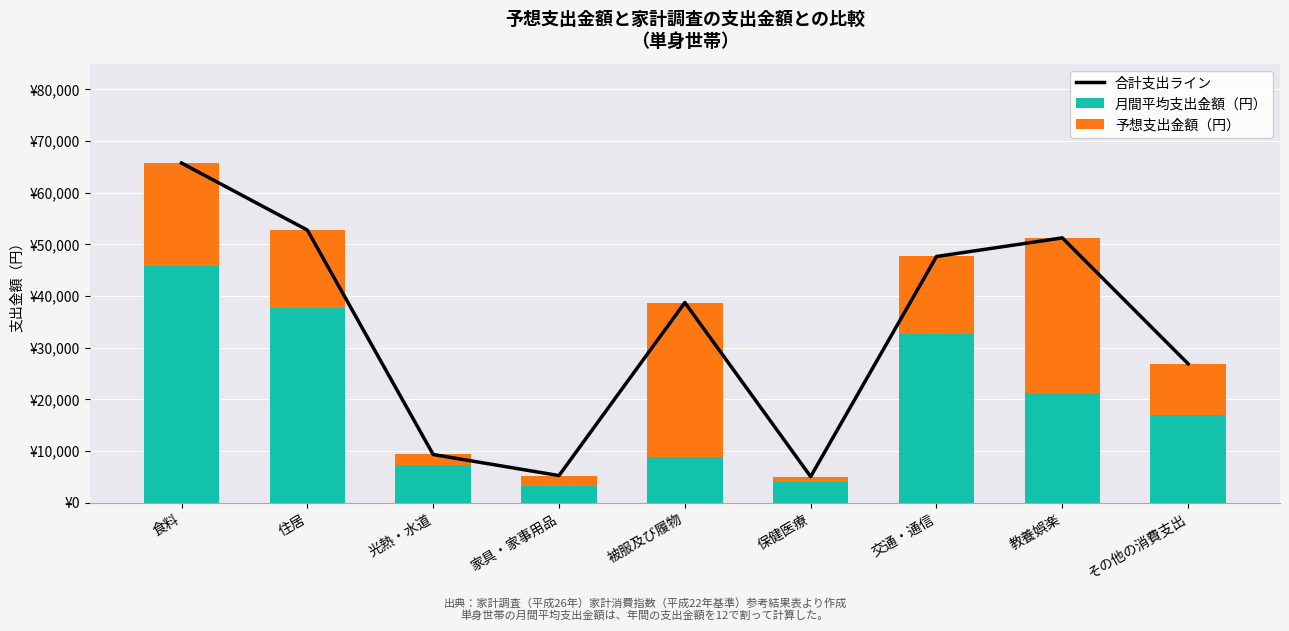

Which series has the largest total across all categories?

合計支出ライン